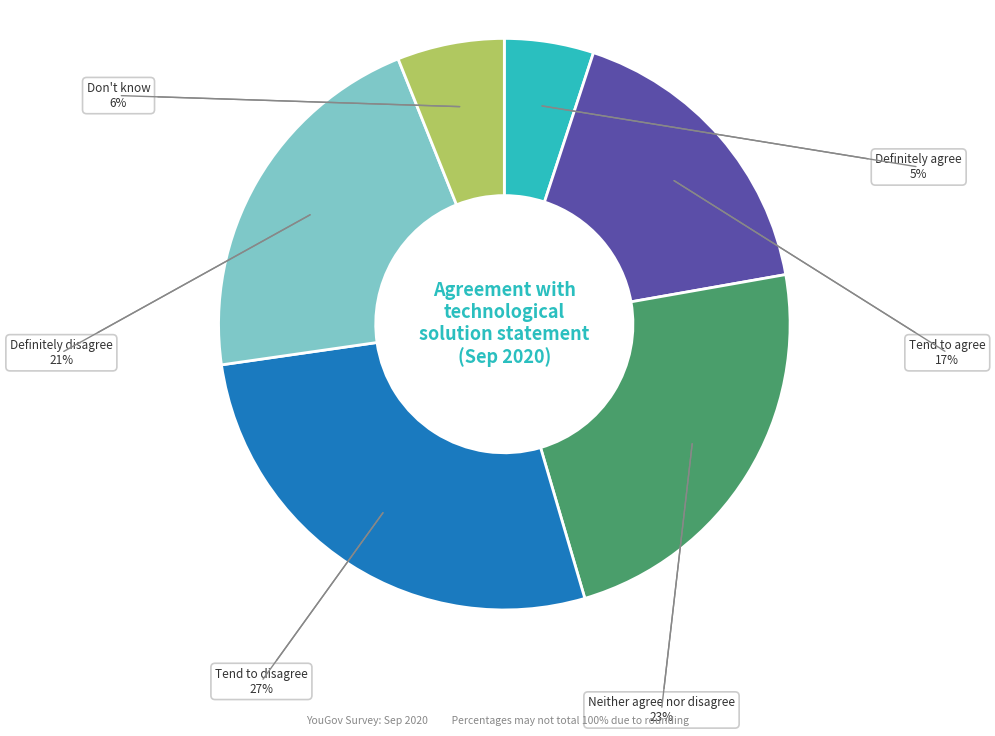

Is there any slice that represents more than half of the pie?

No